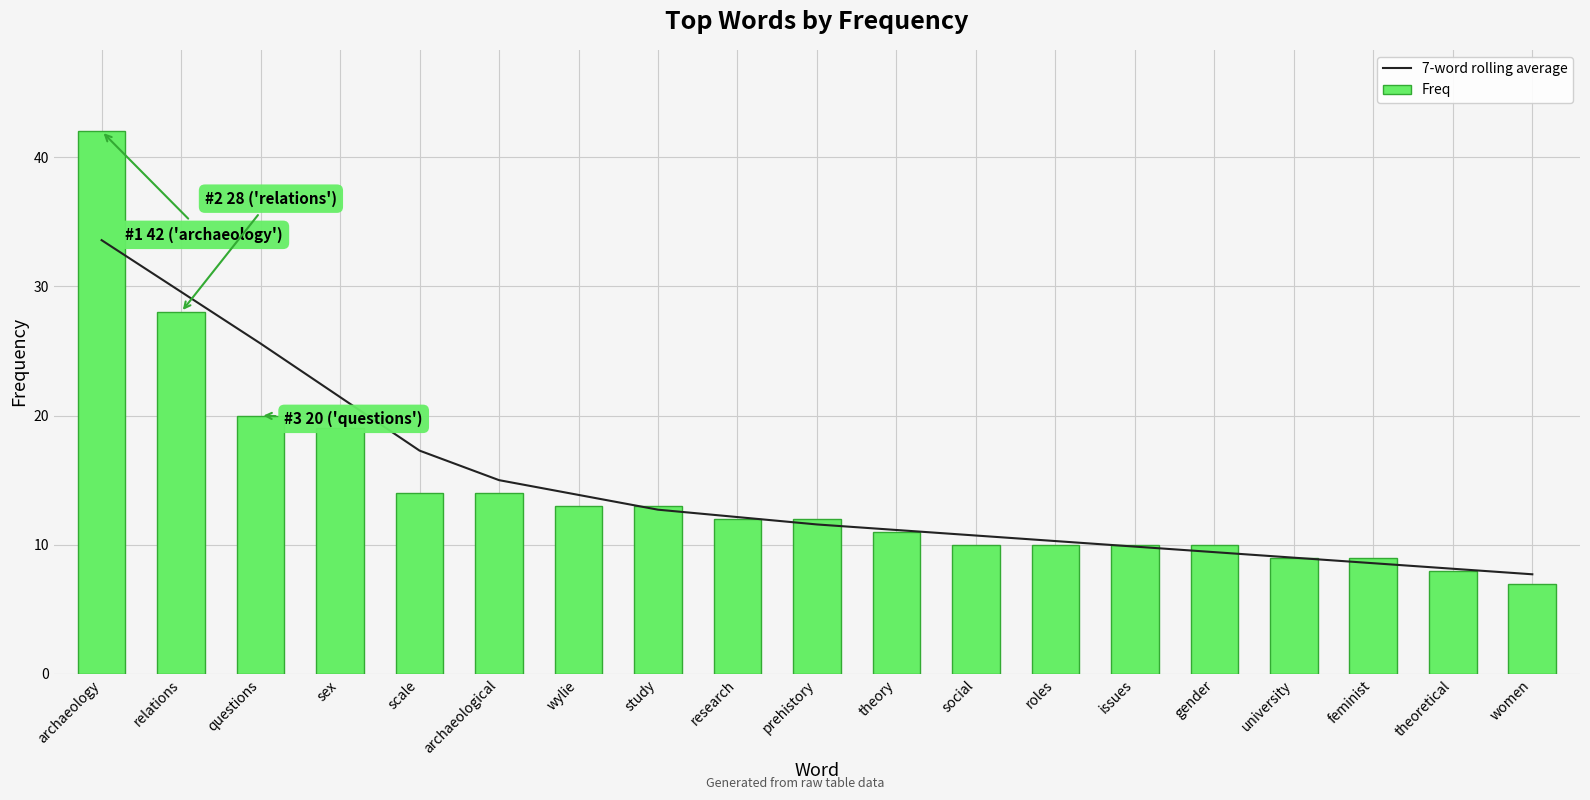

How many data points in 7-word rolling average are less than 11?

8